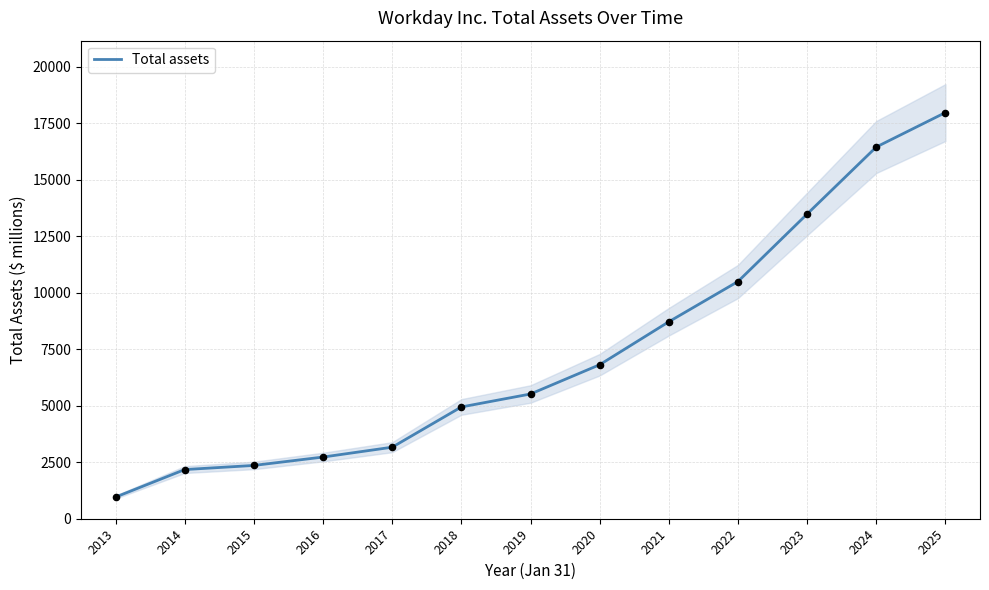

Between 2020 and 2023, which is larger?

2023